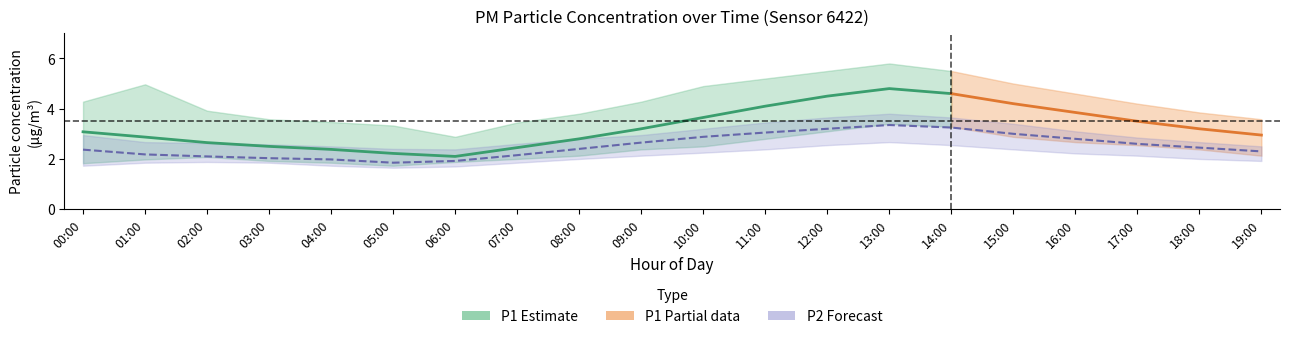

What position from the right is 07:00?

13